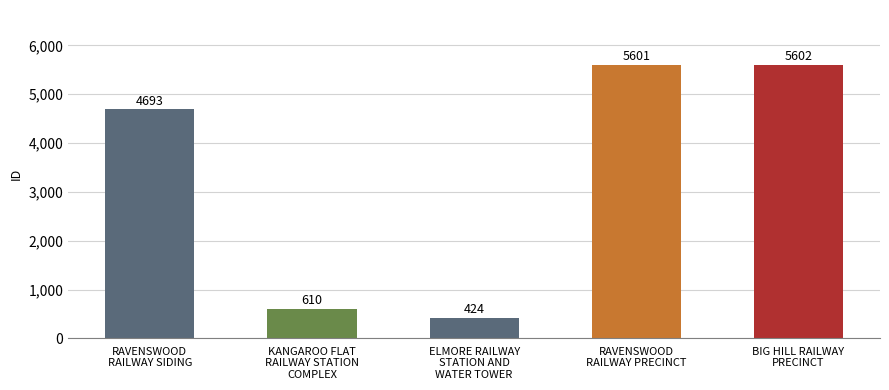

Reading left to right, what are all the values shown in this chart?

RAVENSWOOD
RAILWAY SIDING=4693	KANGAROO FLAT
RAILWAY STATION
COMPLEX=610	ELMORE RAILWAY
STATION AND
WATER TOWER=424	RAVENSWOOD
RAILWAY PRECINCT=5601	BIG HILL RAILWAY
PRECINCT=5602